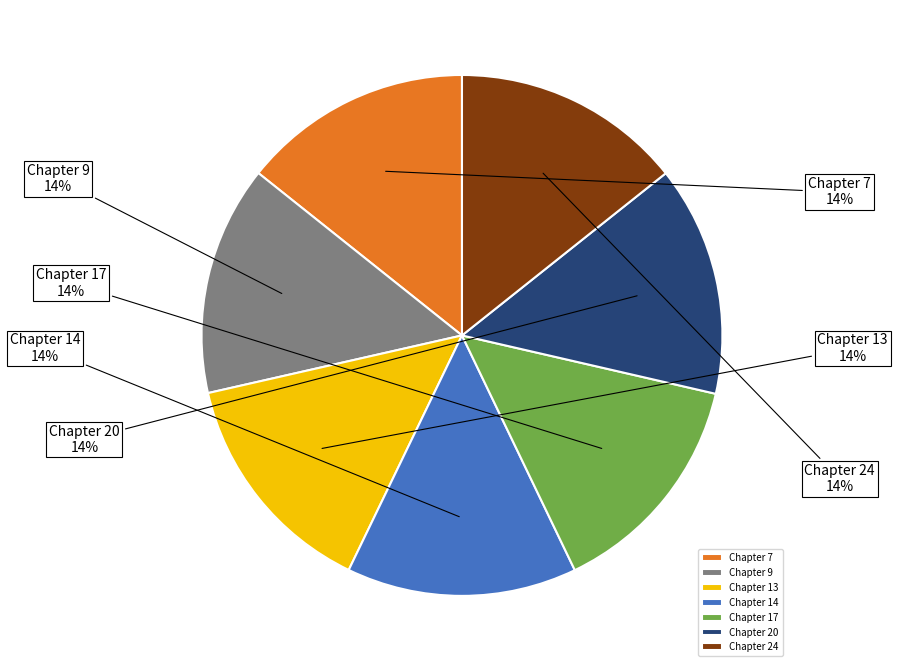

To the nearest percent, what portion does Chapter 17 represent?

14%